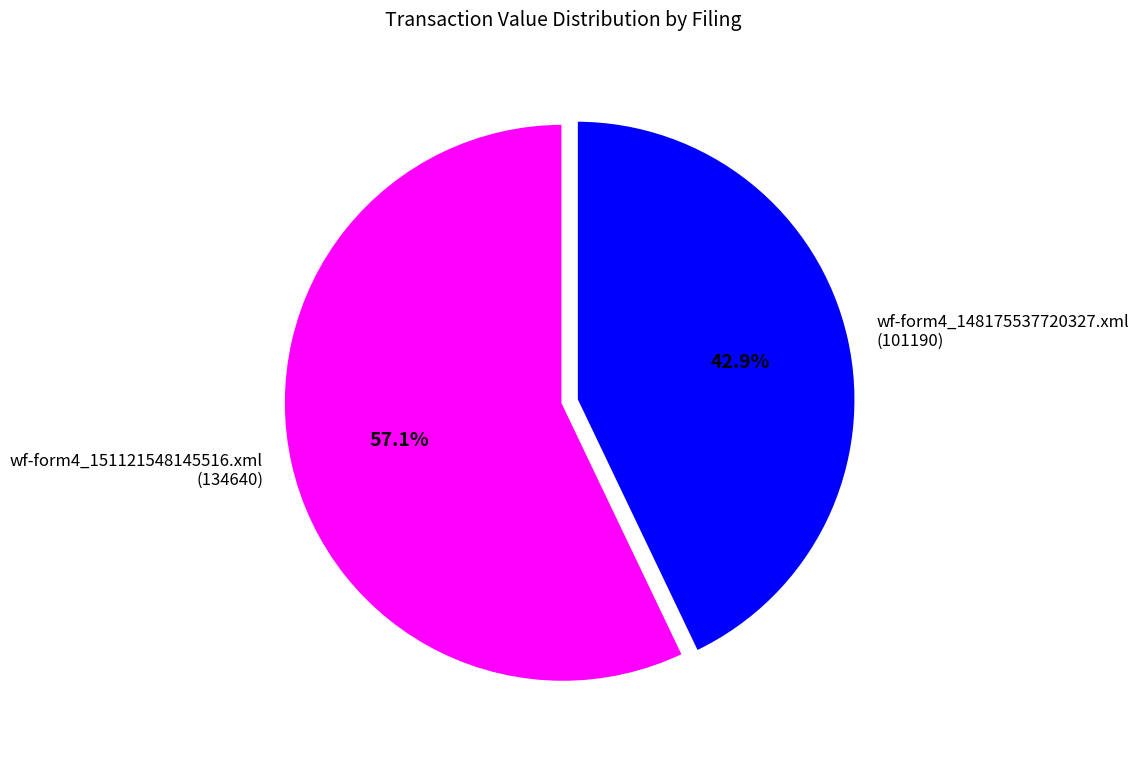

What percentage is NOT represented by wf-form4_151121548145516.xml (134640)?

42.9%